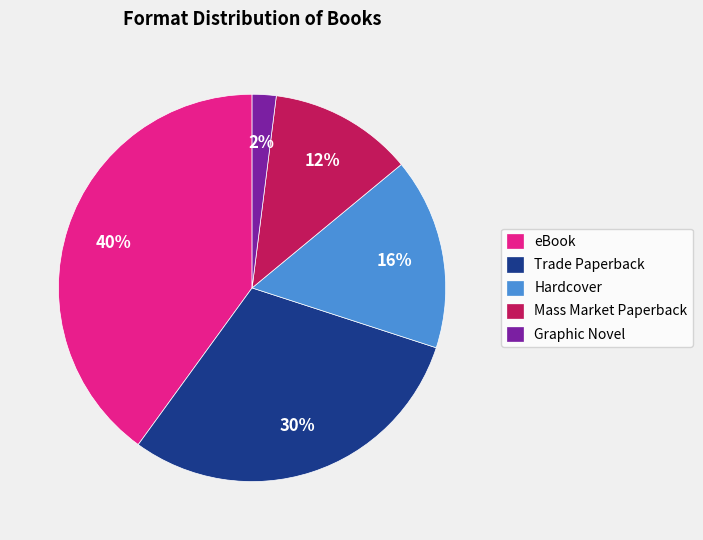

To the nearest percent, what is the difference between the largest and smallest slice percentages?

38%